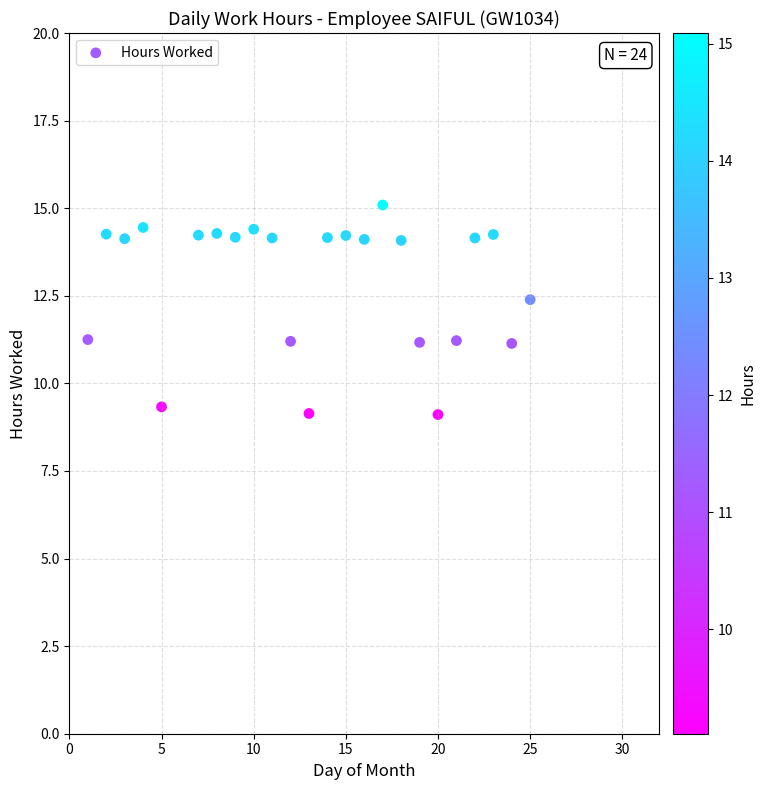

What is the range of X values (max minus min)?

24.0